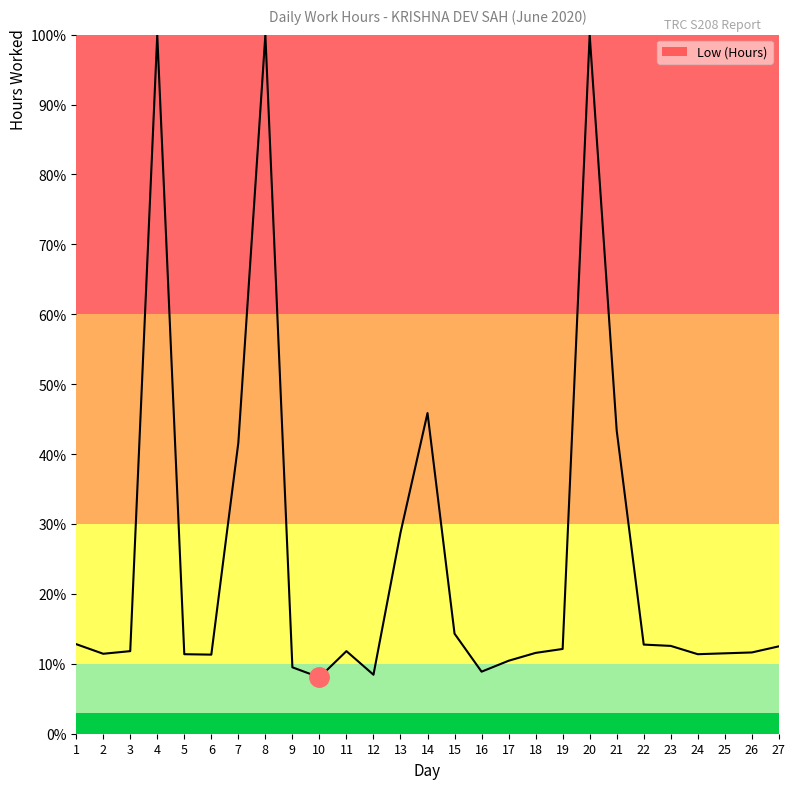

What is the change in value from 19 to 25?

-0.6